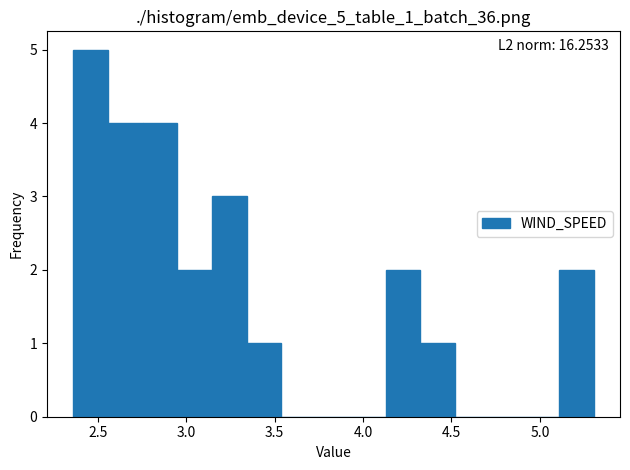

Read against the x-axis, roughly where is the centre of the tallest bar?

2.45